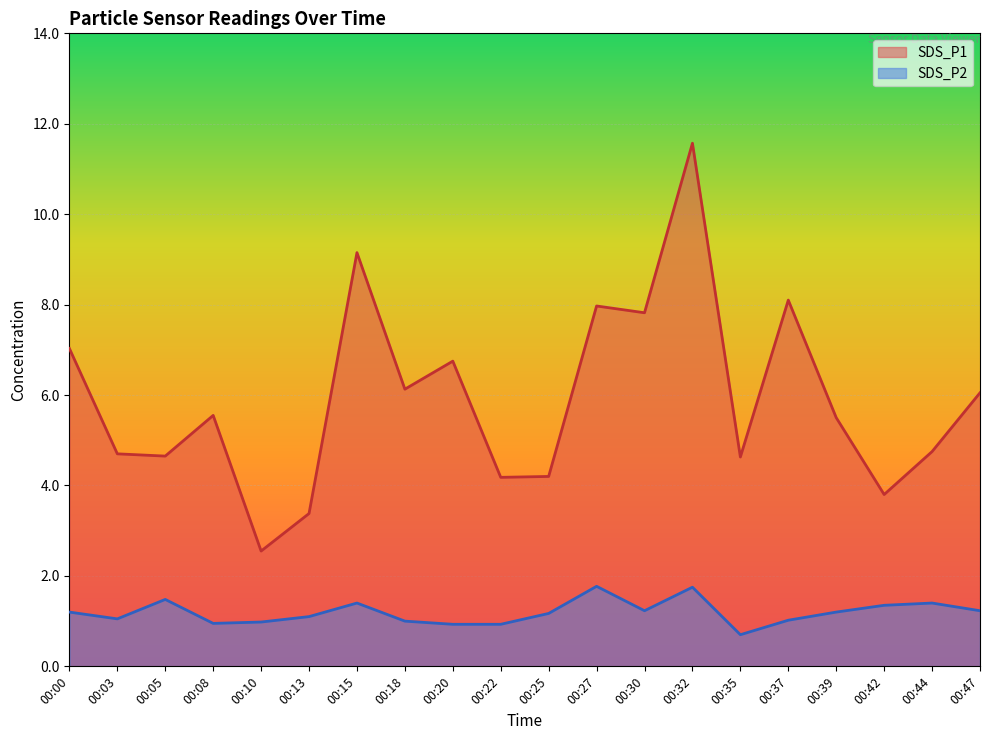

What is the difference between the SDS_P1 values at 00:10 and 00:22?

1.6